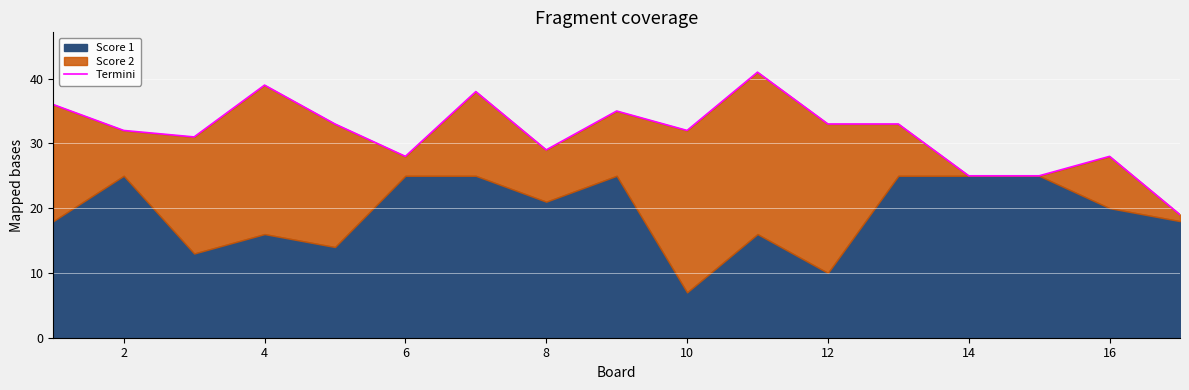

How many categories are shown in the chart?

17